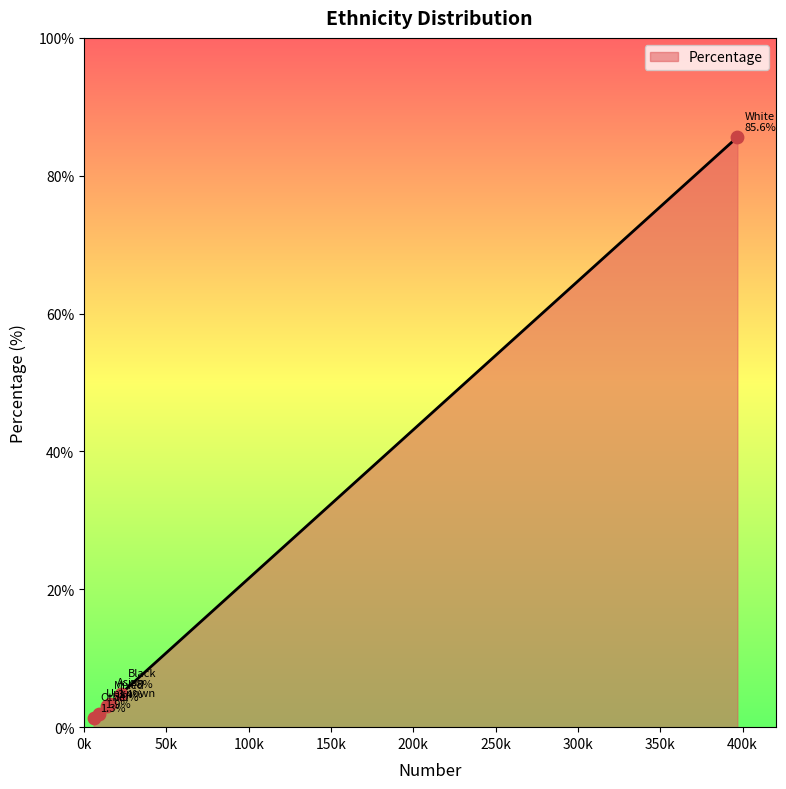

What is the maximum value shown in the chart?

85.6